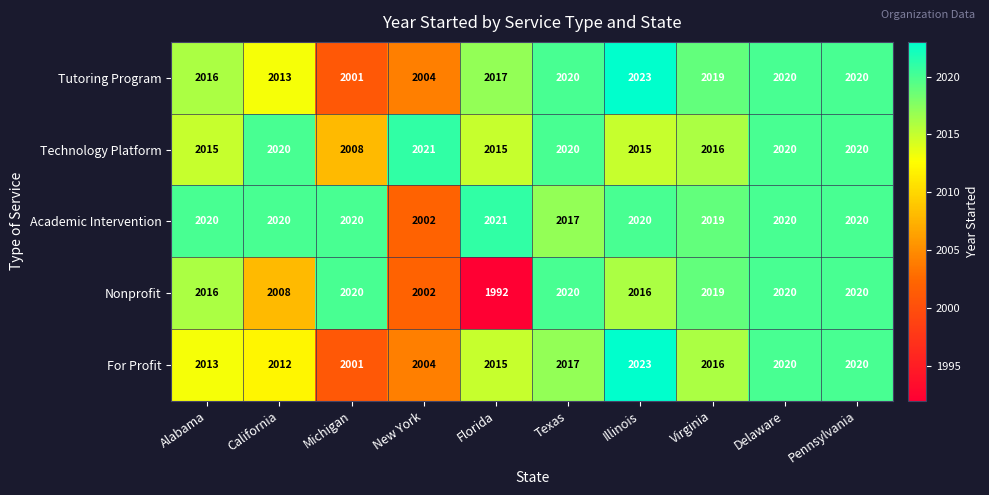

How many series are shown in this chart?

5